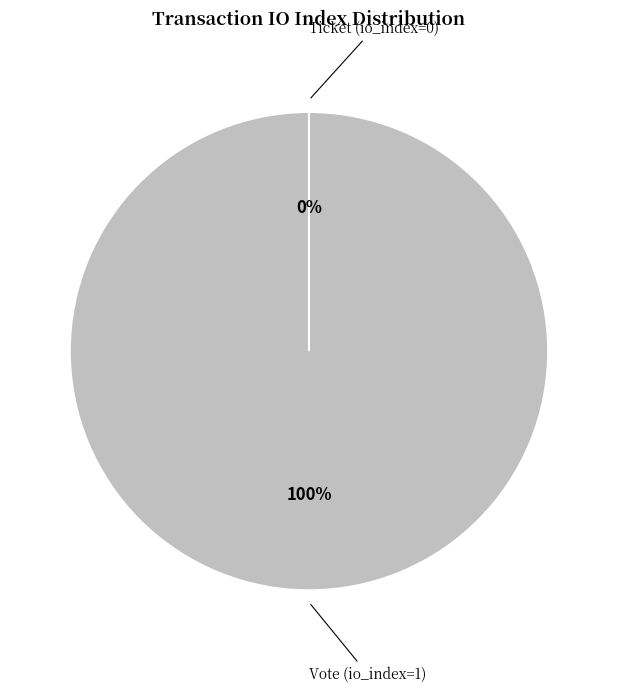

Is the sum of Vote (io_index=1) and Ticket (io_index=0) greater than half?

Yes